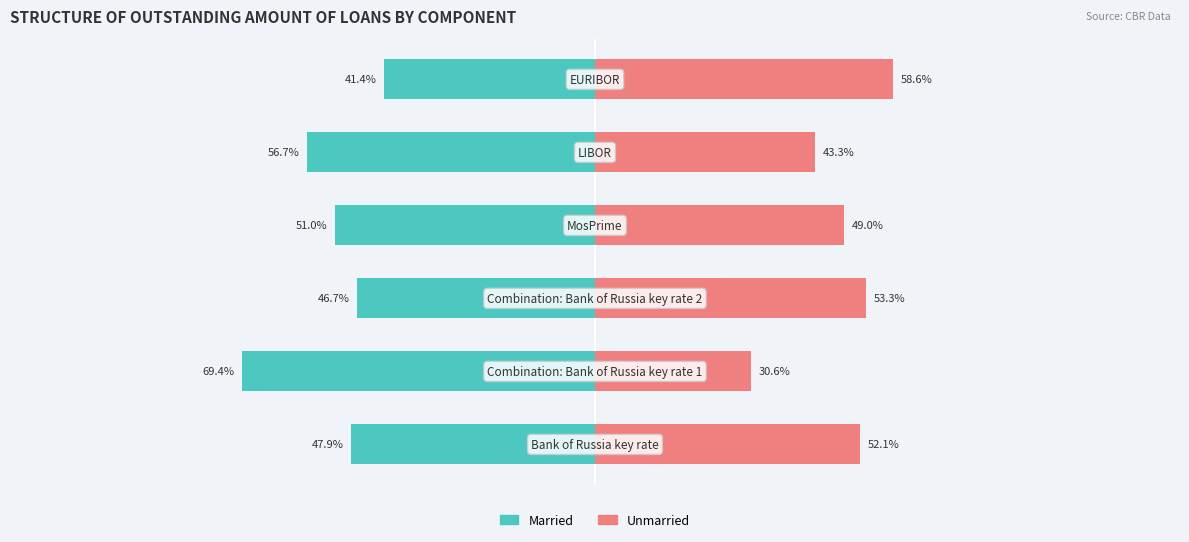

Are the bars horizontal?

Yes